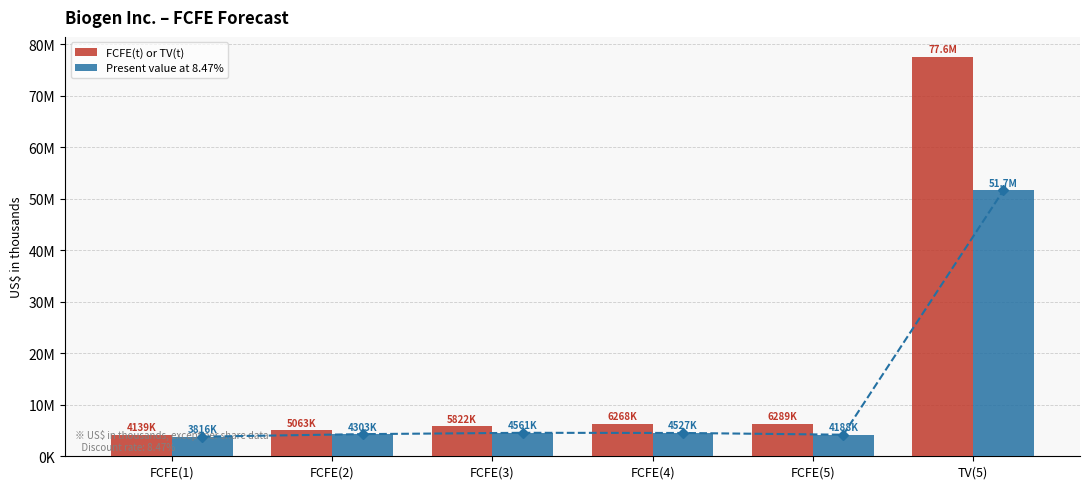

What is the difference between the maximum and second lowest values in the FCFE(t) or TV(t) series?

72529791